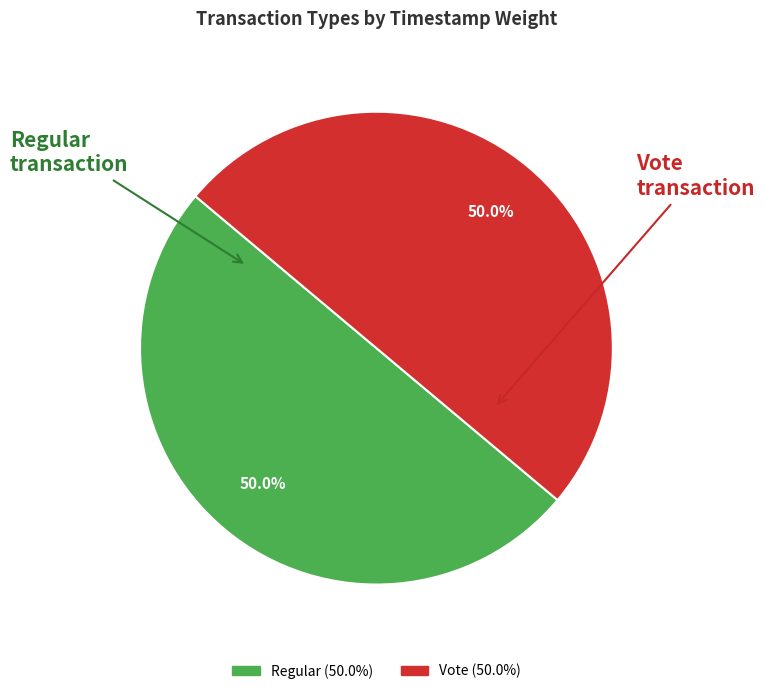

To the nearest percent, what portion does Vote represent?

50%